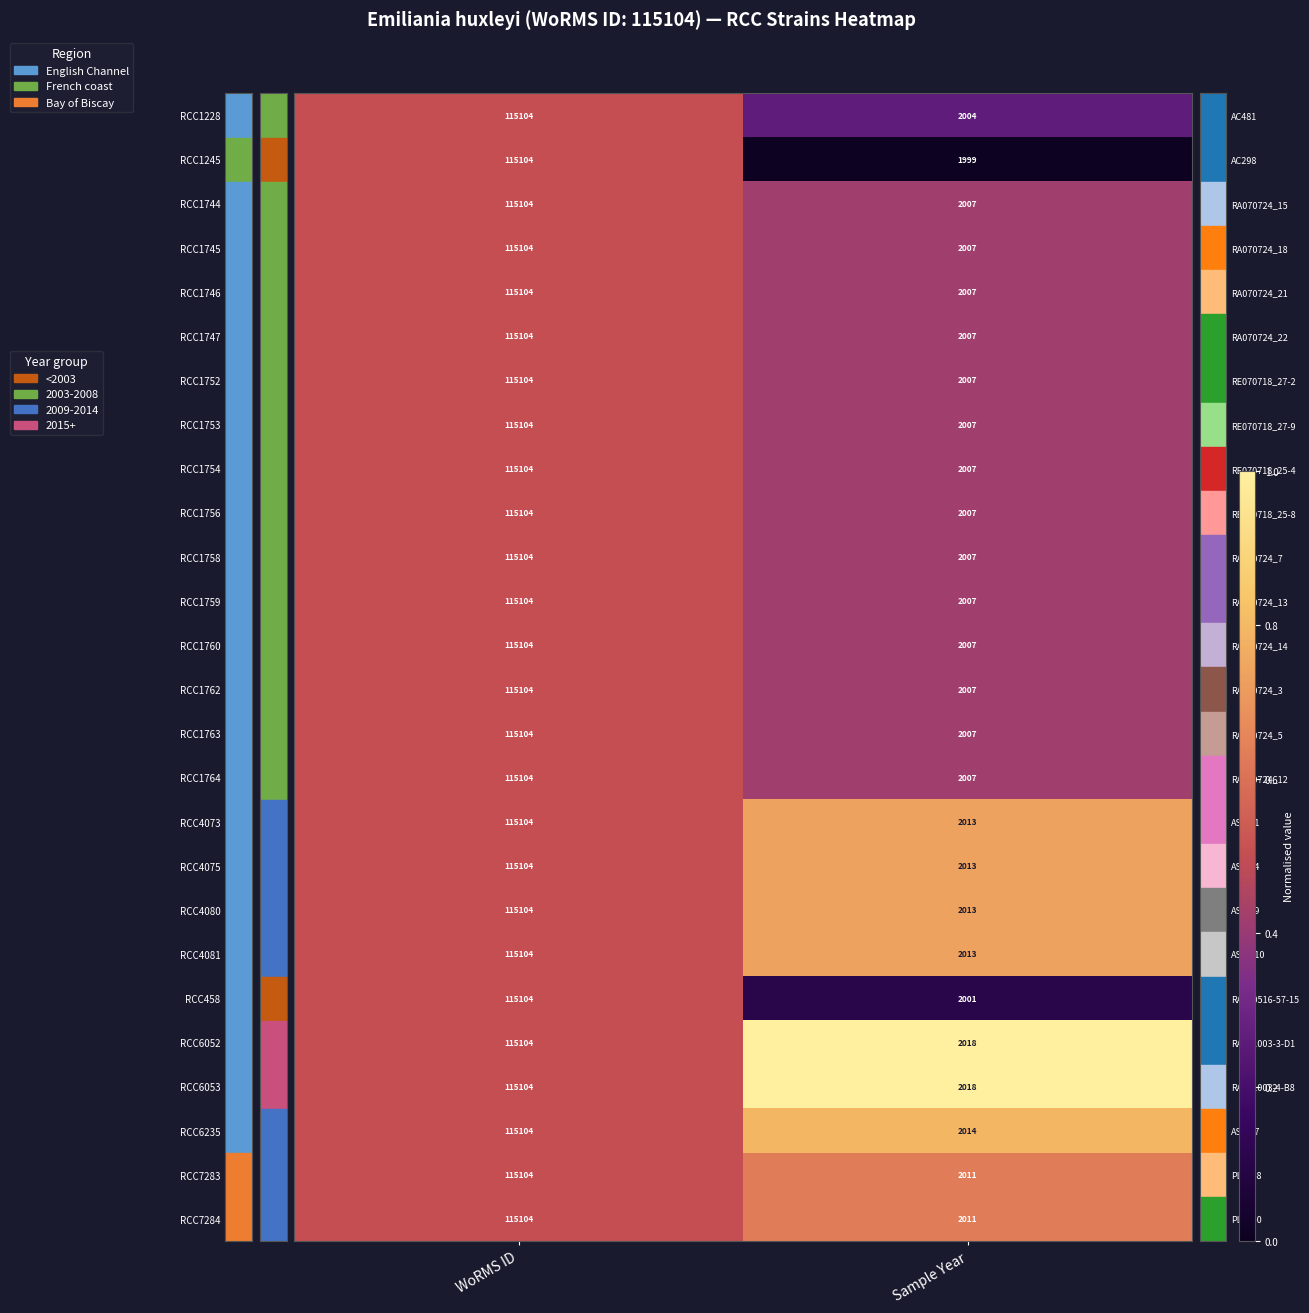

At which category is the sum across all series the highest?

WoRMS ID